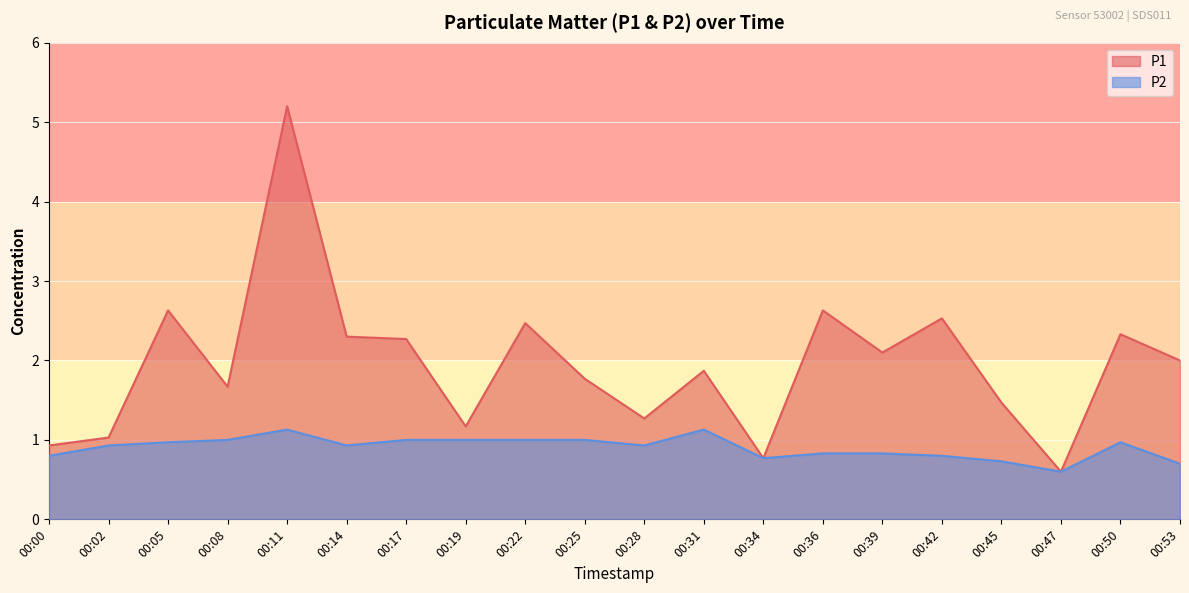

Which series has the largest range (max minus min)?

P1